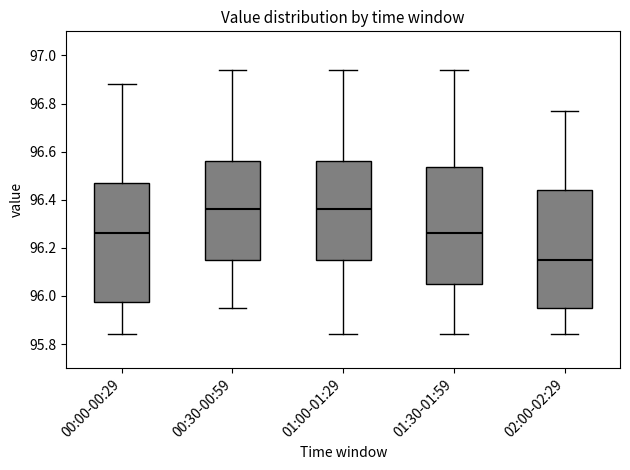

Where does the upper whisker of the box for 01:30-01:59 end on the y-axis? The values are not printed on the chart, so give them approximately, as read against the axis.

96.94